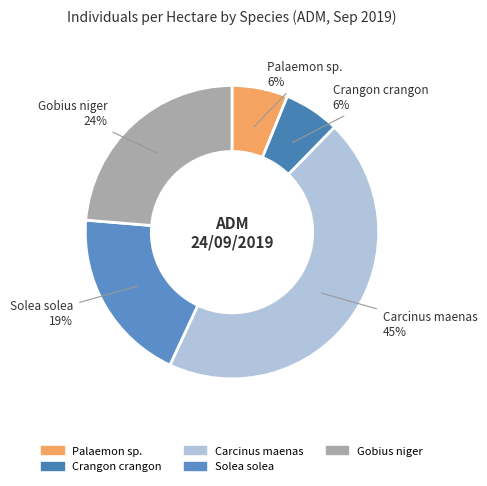

How many slices are in this pie chart?

5